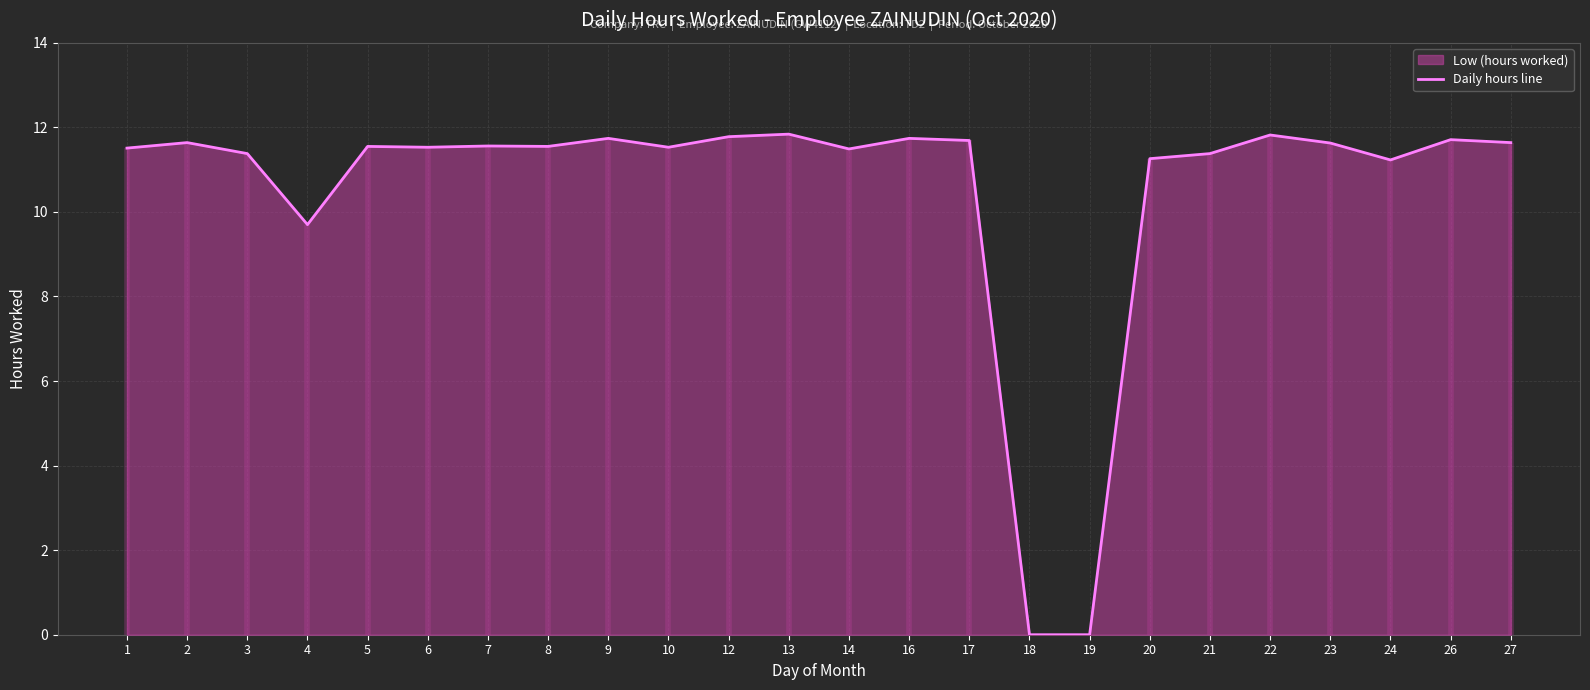

How many data points are above 11?

21